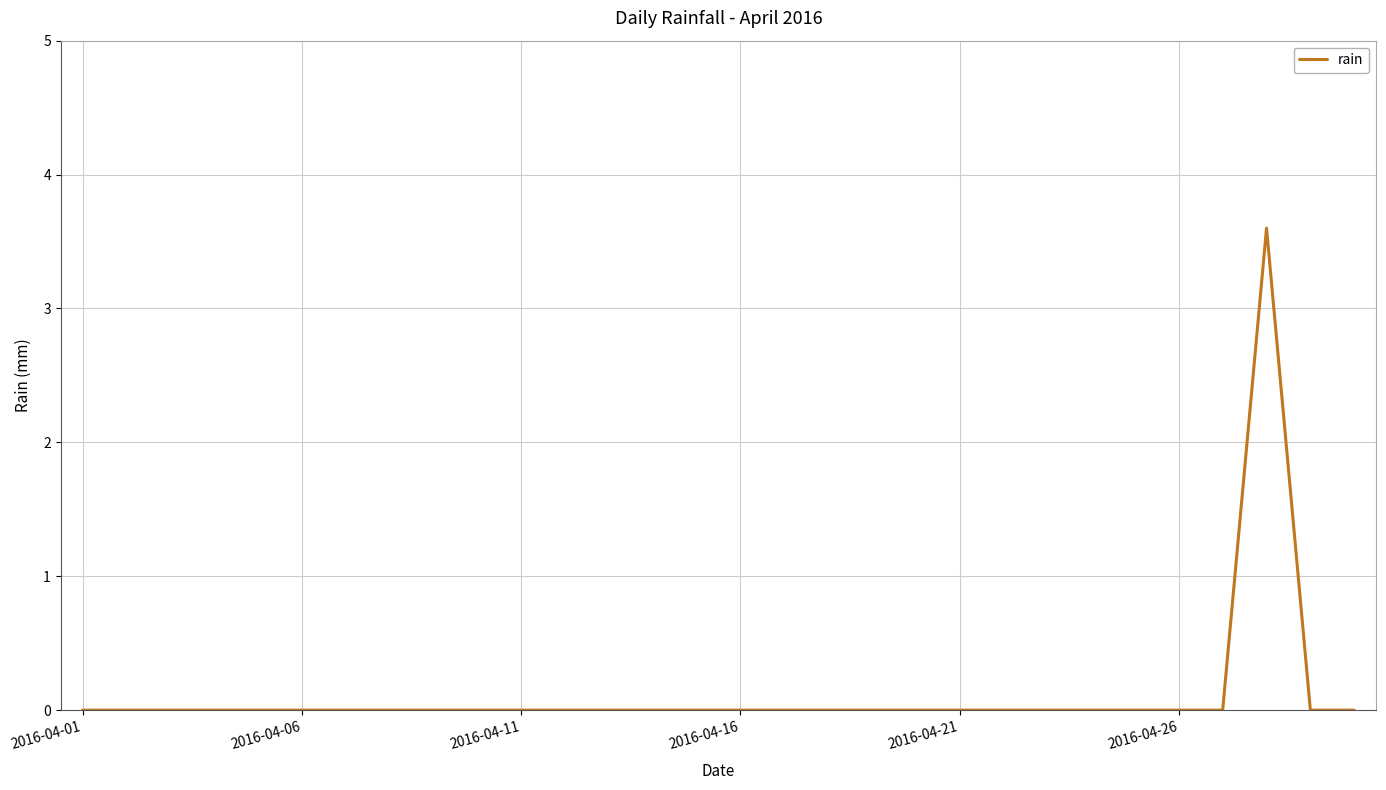

Reading right to left, what are all the values shown in this chart?

0.0	0.0	3.6	0.0	0.0	0.0	0.0	0.0	0.0	0.0	0.0	0.0	0.0	0.0	0.0	0.0	0.0	0.0	0.0	0.0	0.0	0.0	0.0	0.0	0.0	0.0	0.0	0.0	0.0	0.0